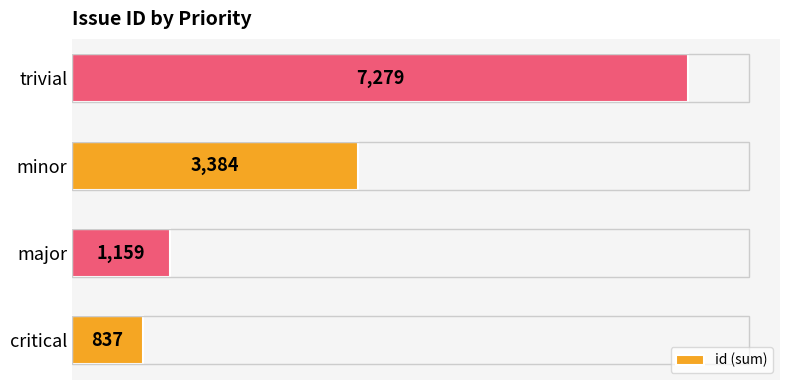

Count the number of categories in the chart.

4